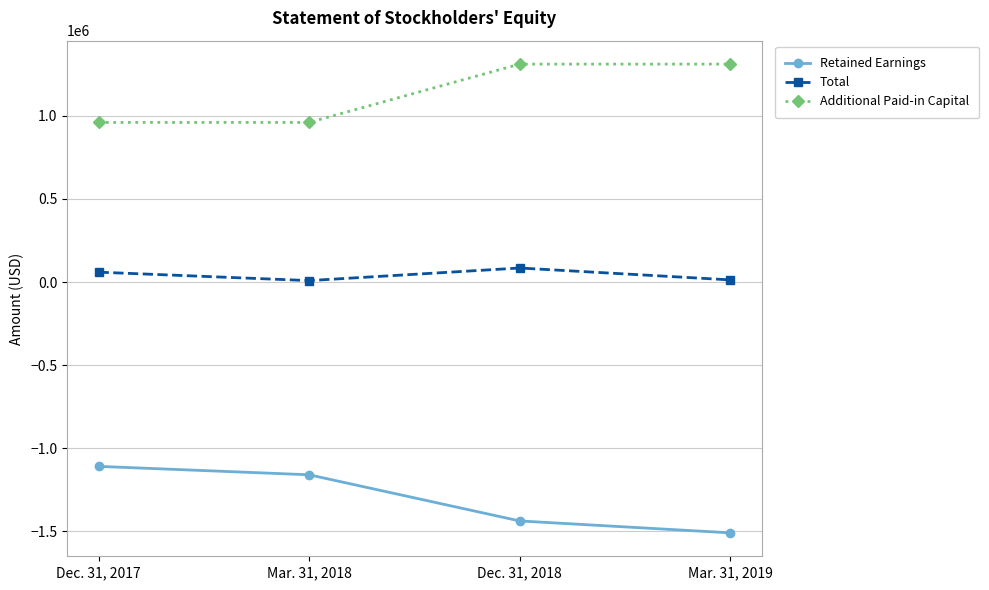

True or false: Retained Earnings and Additional Paid-in Capital cross at least once.

False